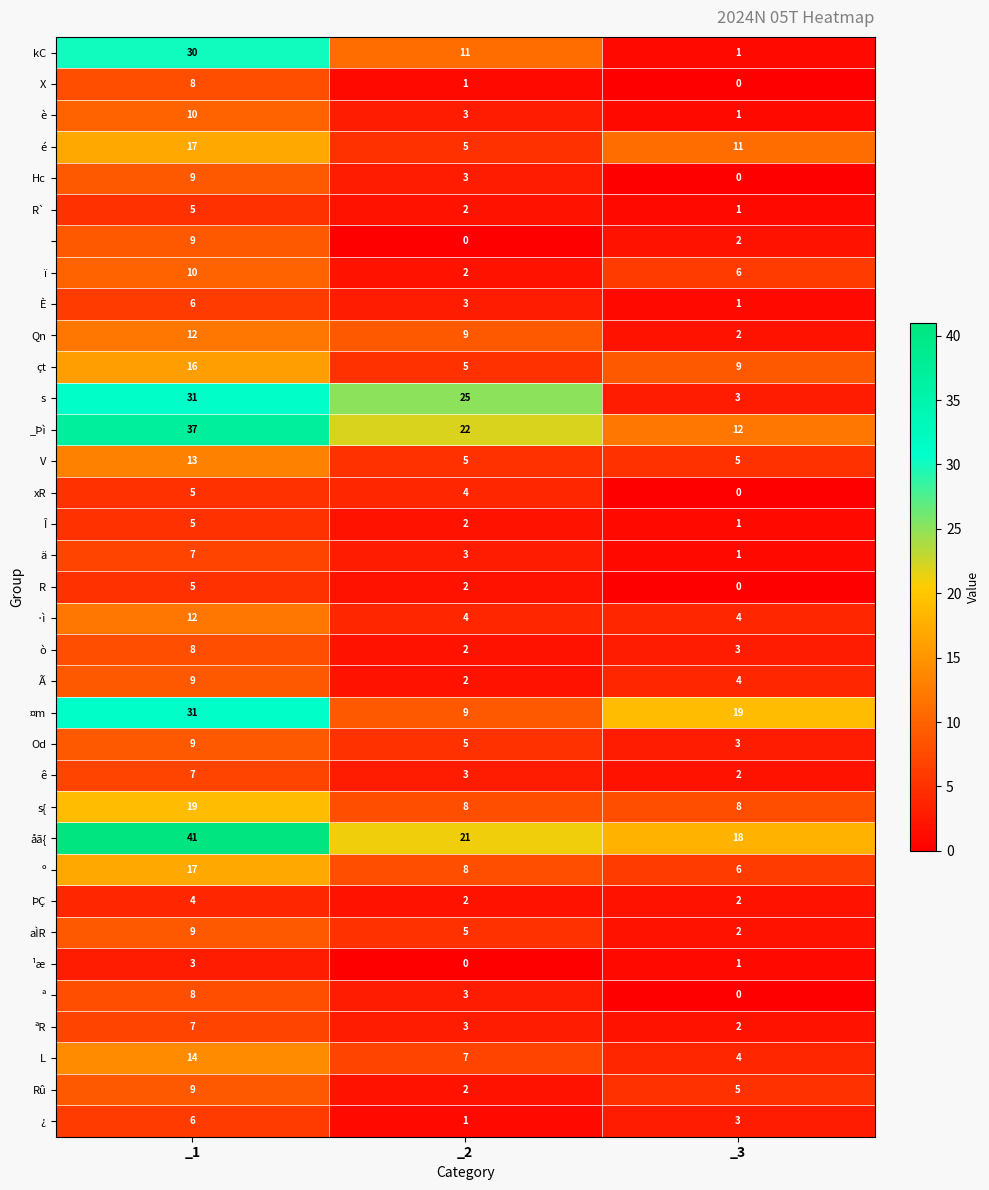

At how many categories does at least one series exceed 14?

3